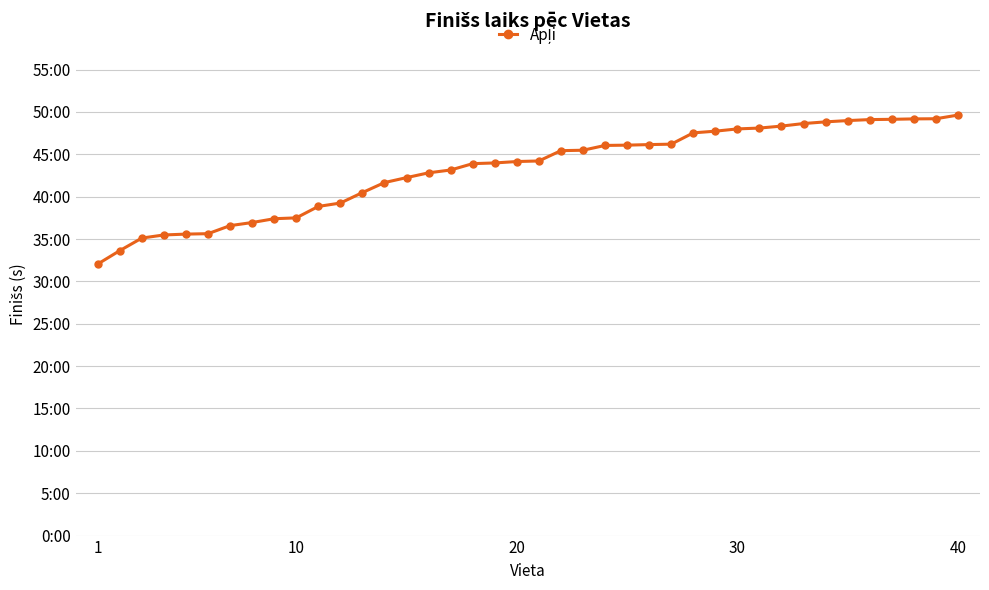

Reading left to right, list all the values displayed in this chart.

1923	2018	2107	2129	2135	2138	2195	2217	2244	2250	2331	2355	2429	2500	2535	2569	2589	2634	2639	2649	2653	2726	2729	2763	2765	2769	2772	2852	2864	2880	2886	2900	2918	2930	2939	2946	2948	2951	2952	2978